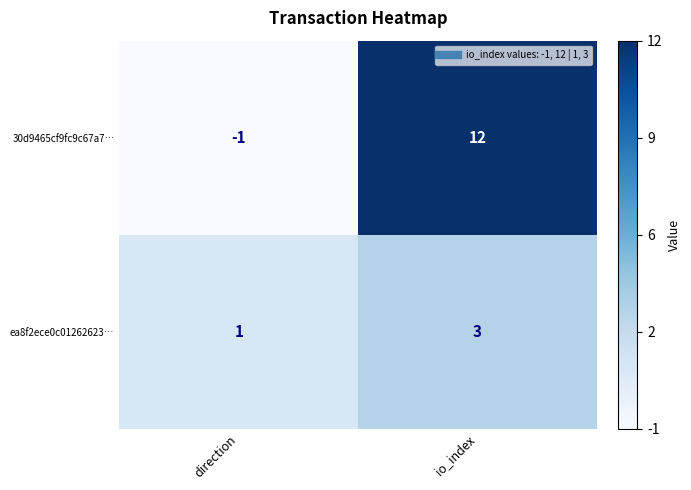

Which series has the largest range (max minus min)?

30d9465cf9fc9c67a7…